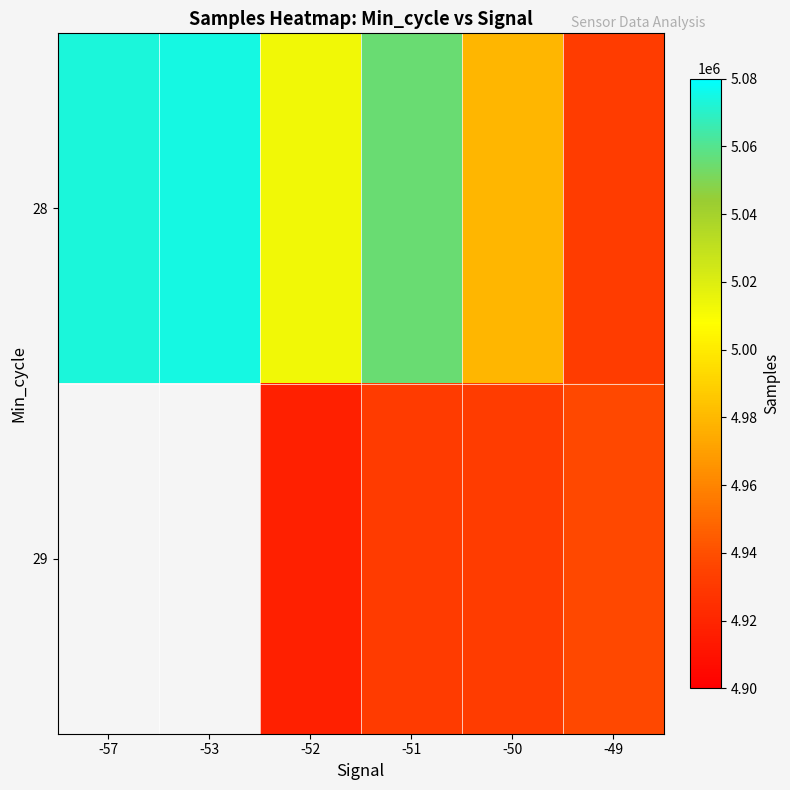

How many data points does each series have?

6